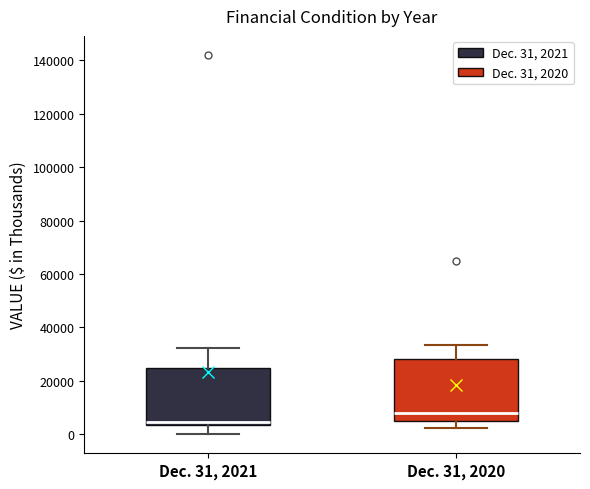

Where does the lower whisker of the box for Dec. 31, 2021 end on the y-axis? The values are not printed on the chart, so give them approximately, as read against the axis.

0